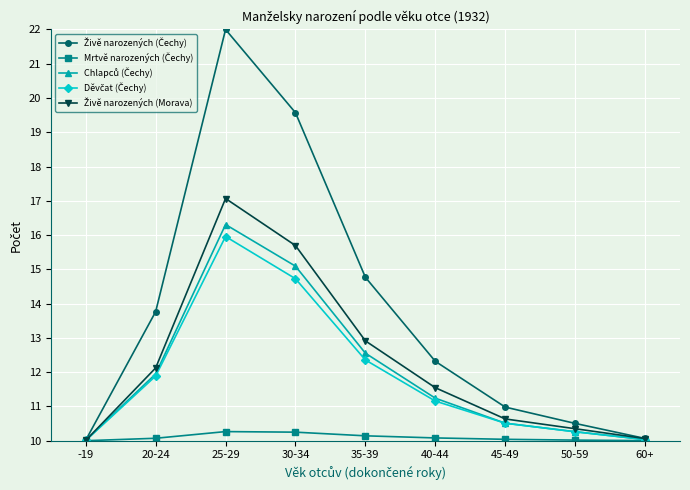

Does the chart have visible grid lines?

Yes